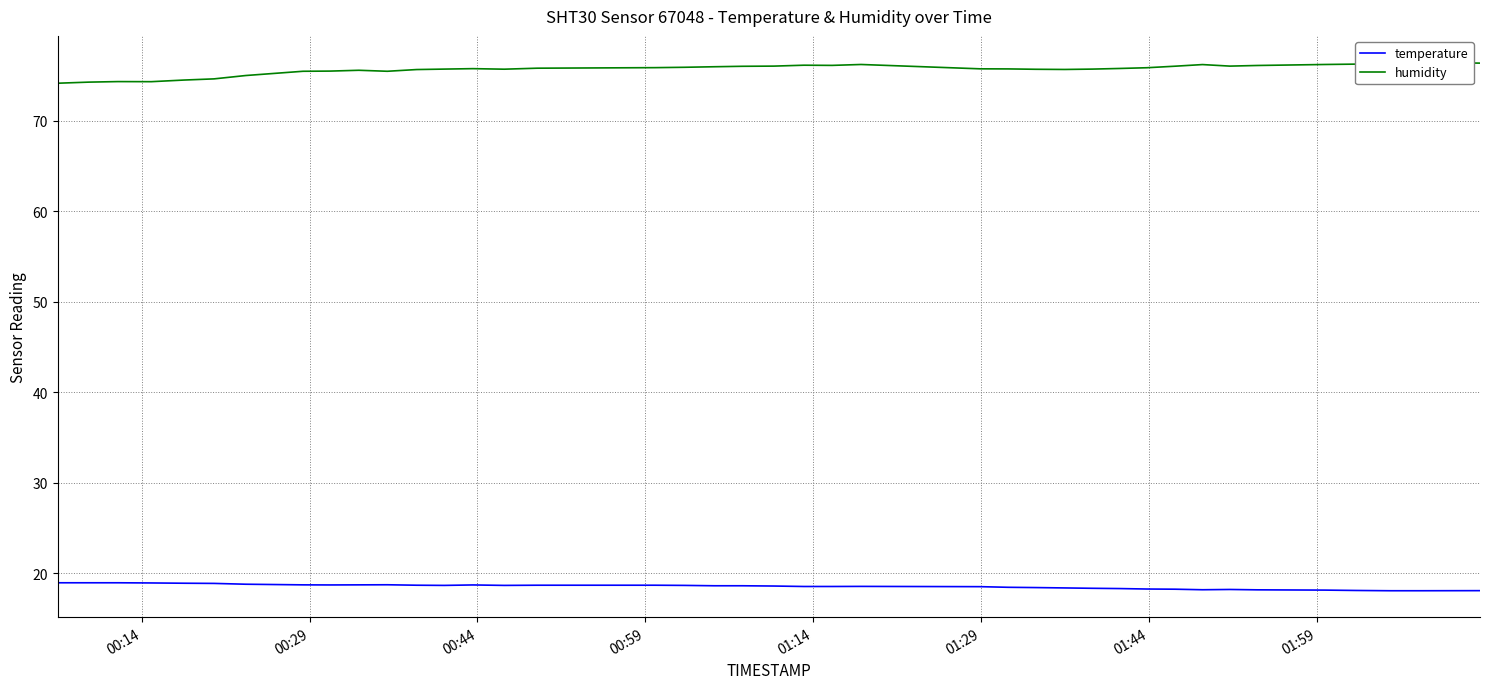

Which series has the largest total across all categories?

humidity